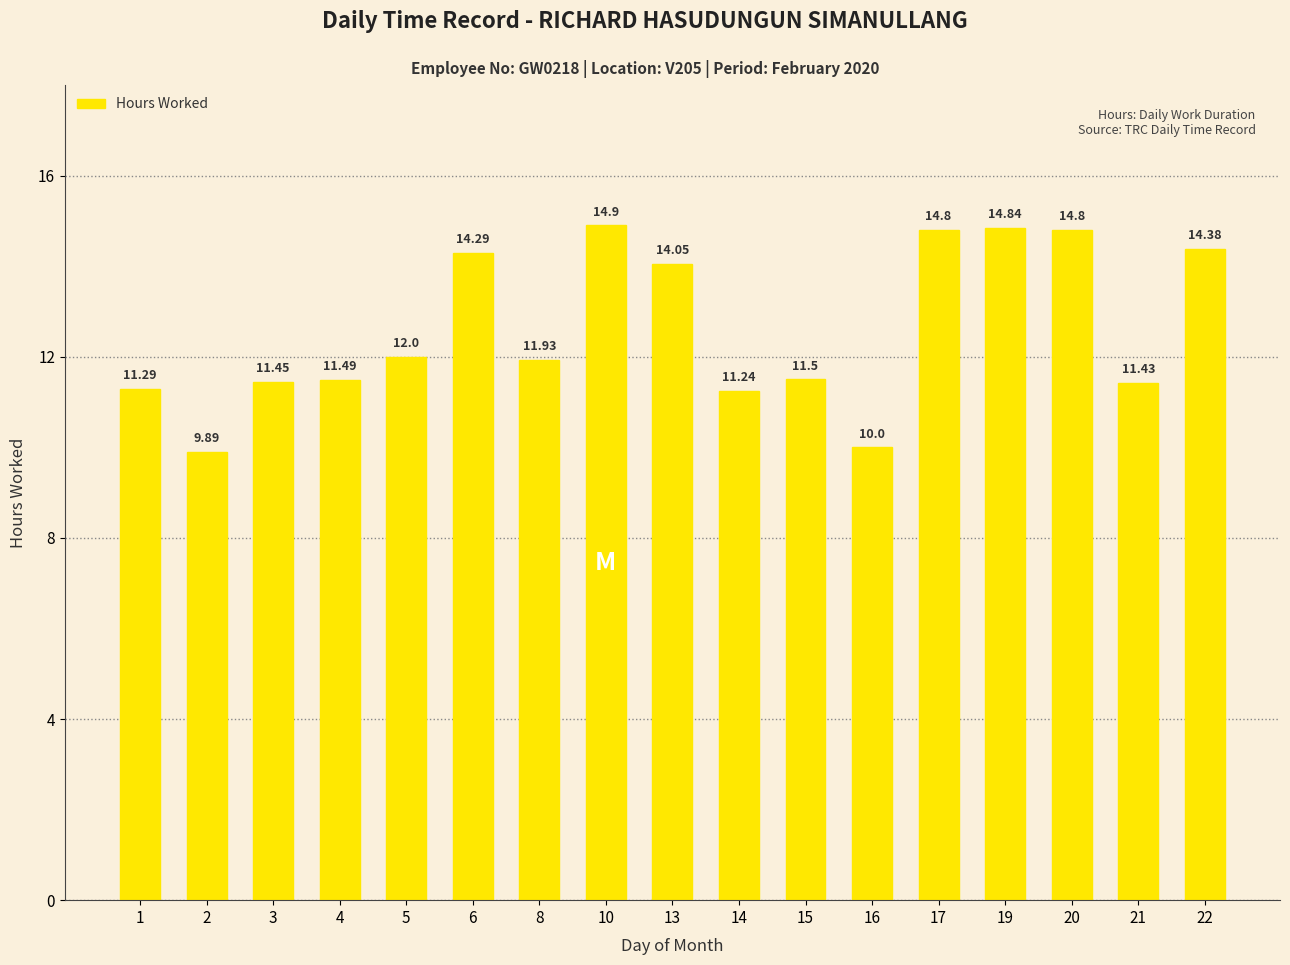

Which has a higher value, 2 or 4?

4